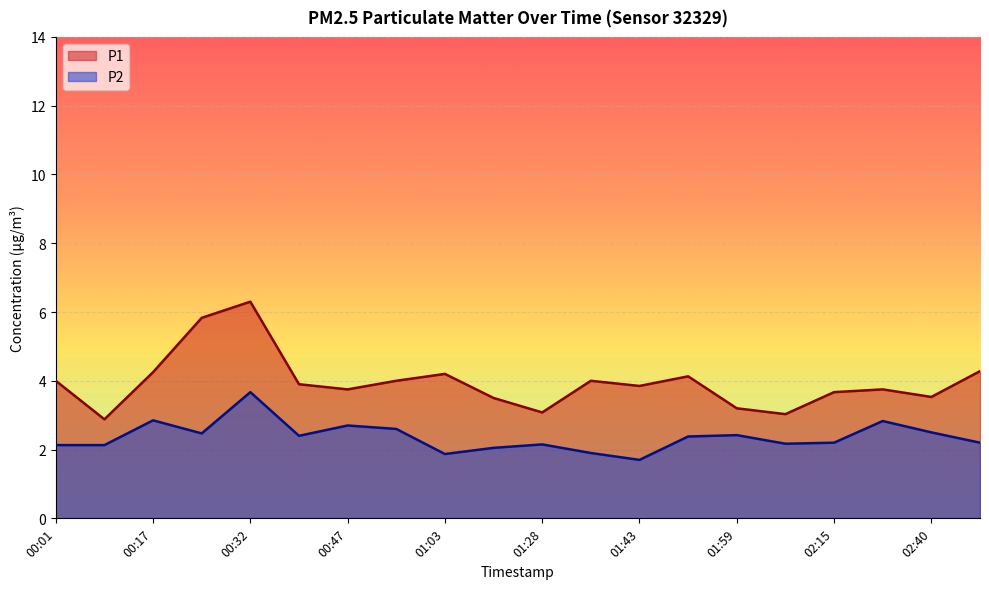

How many values in the P2 series exceed 2?

17